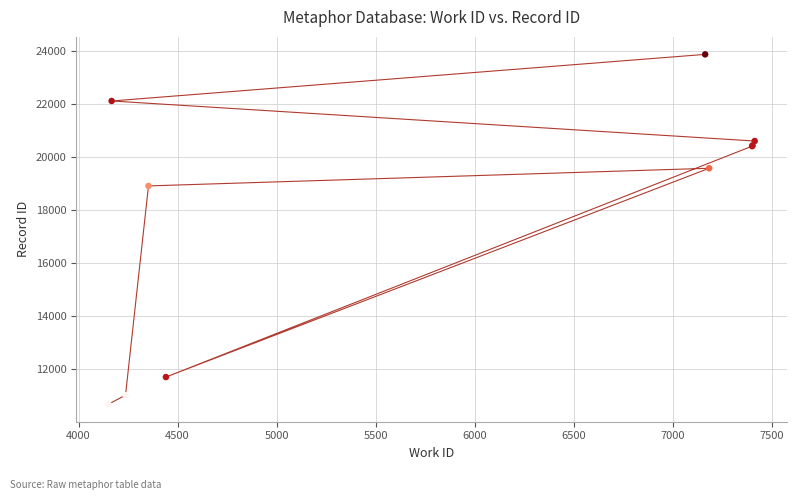

What Y value in the scatter plot is closest to 17273?

18908